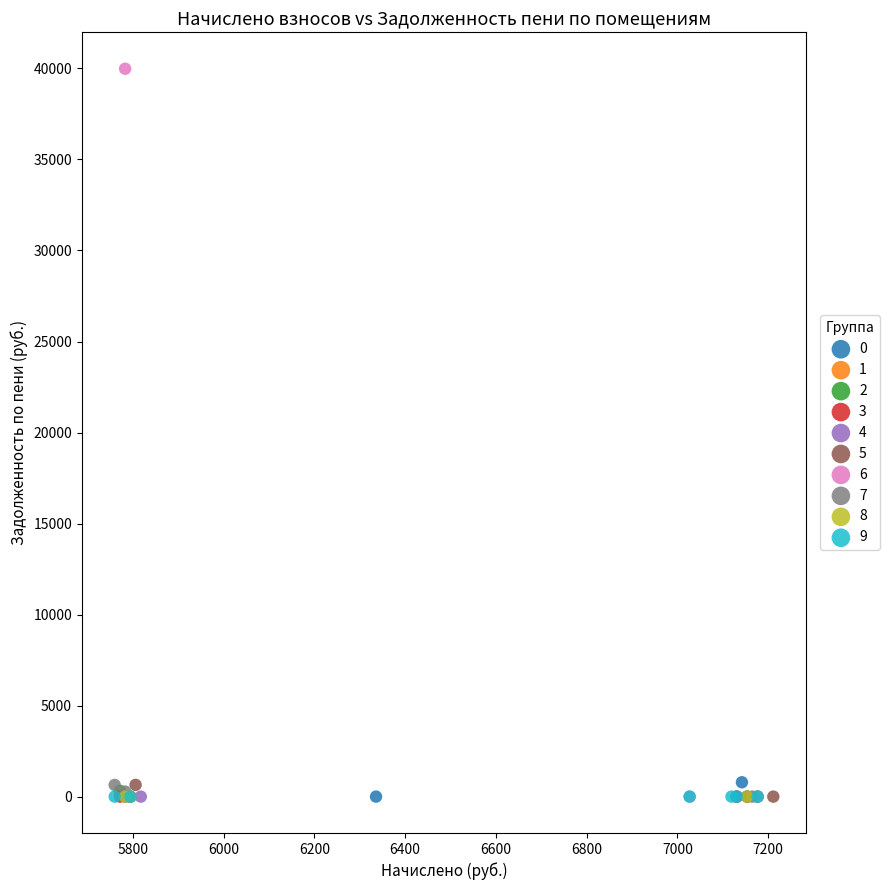

Which series contains the highest Y value?

6